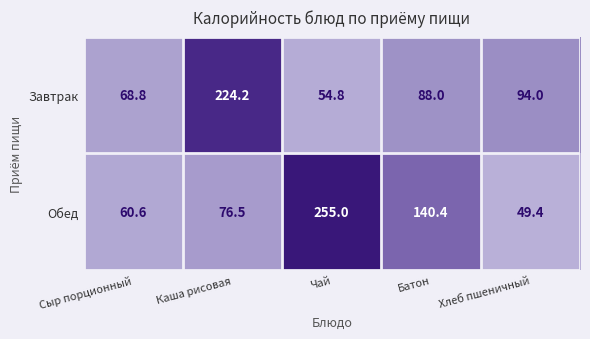

Is it true that Обед equals 140.4 at Батон?

True